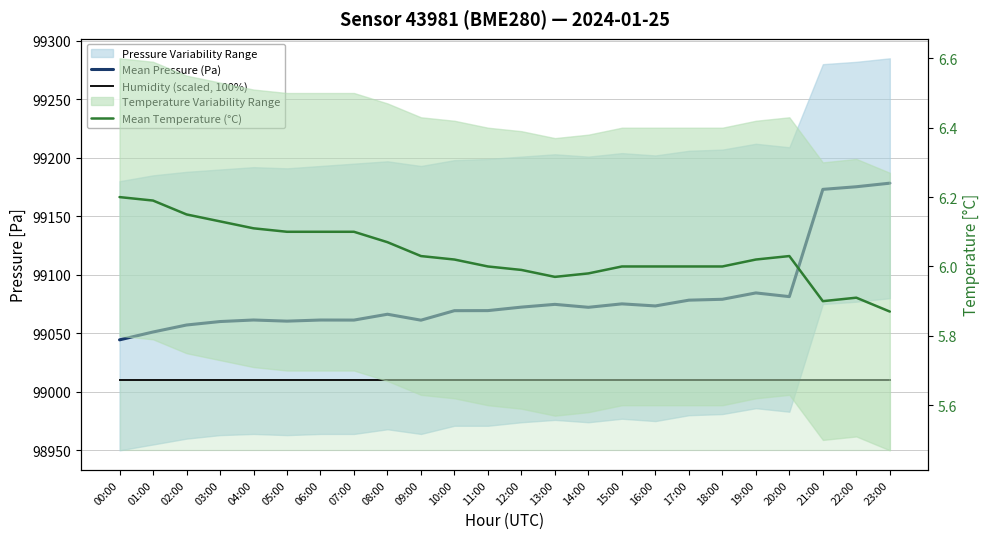

True or false: Mean Pressure (Pa) and Humidity (scaled, 100%) intersect in this chart.

False